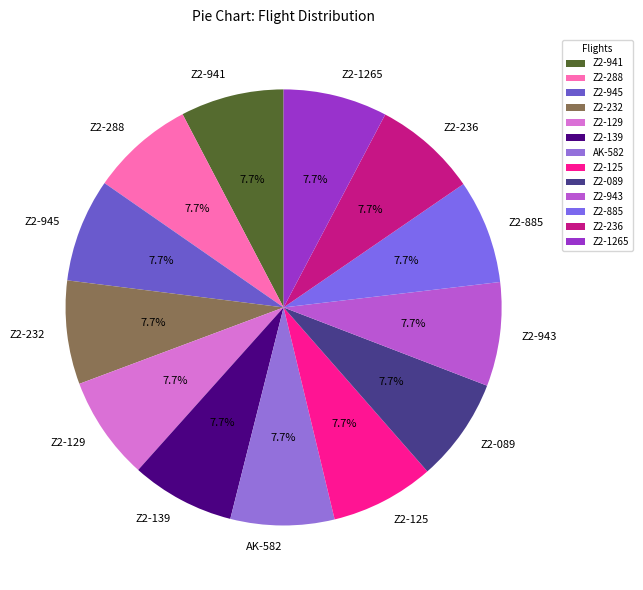

What is the ratio of the value at Z2-1265 to the value at Z2-945?

1.0